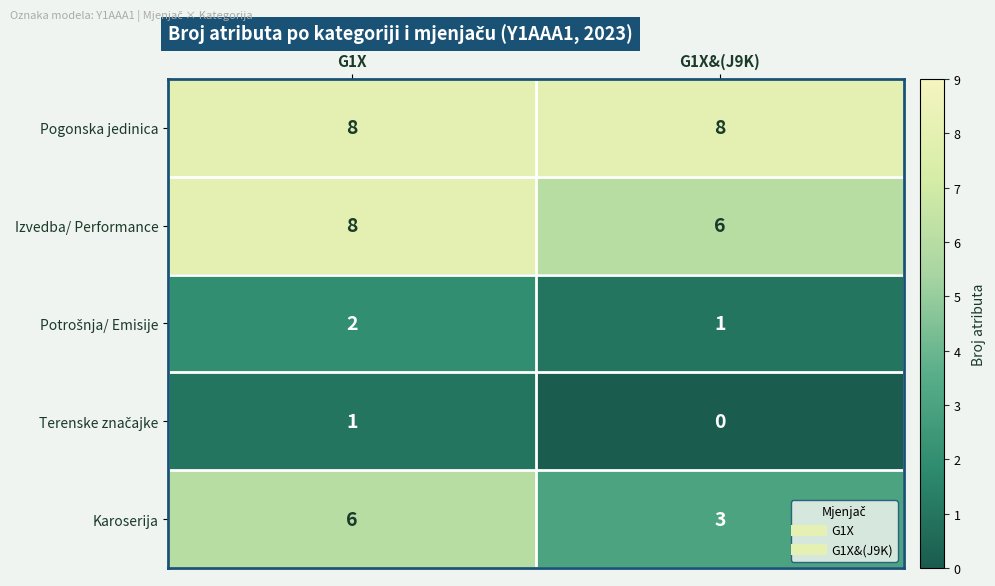

At which label is Karoserija closest to 4?

G1X&(J9K)